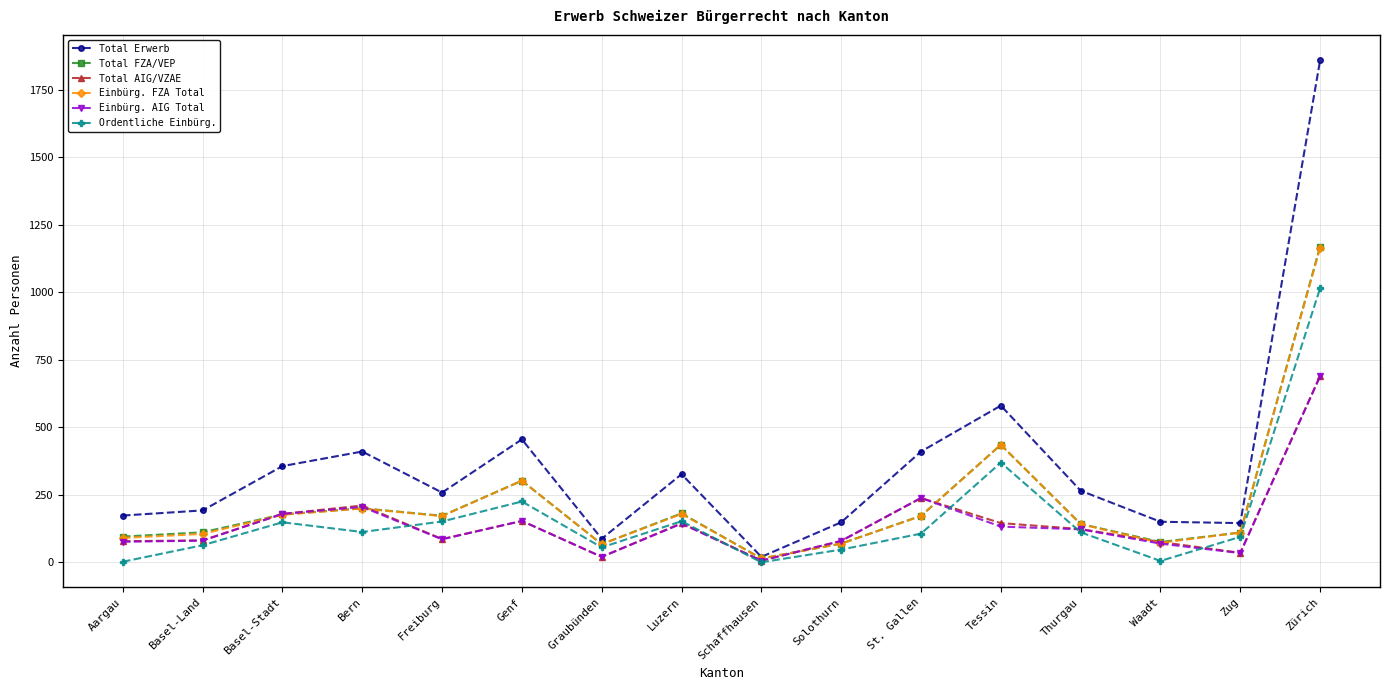

Which series changed the most between Zug and Zürich?

Total Erwerb